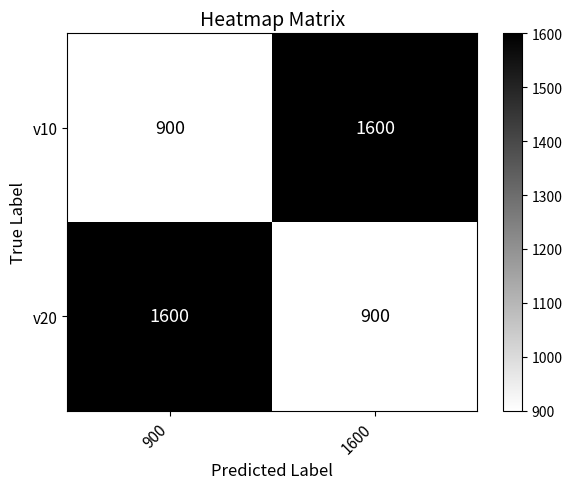

What is the total value across all series at 1600?

2500